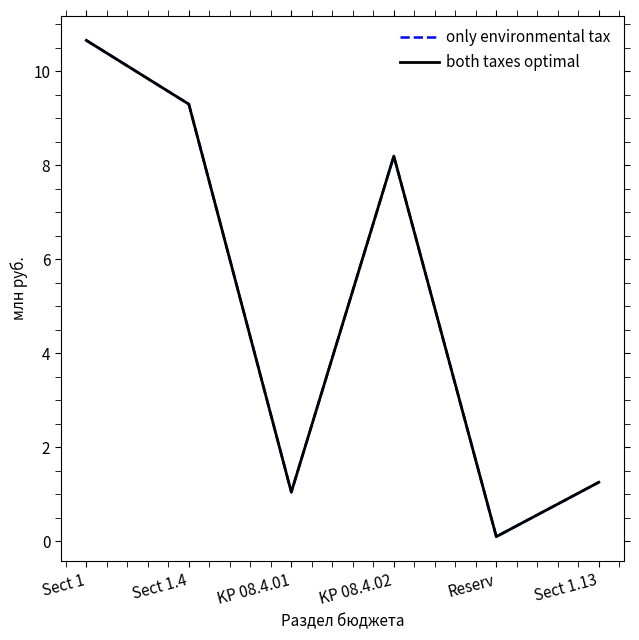

Does the chart have visible grid lines?

No